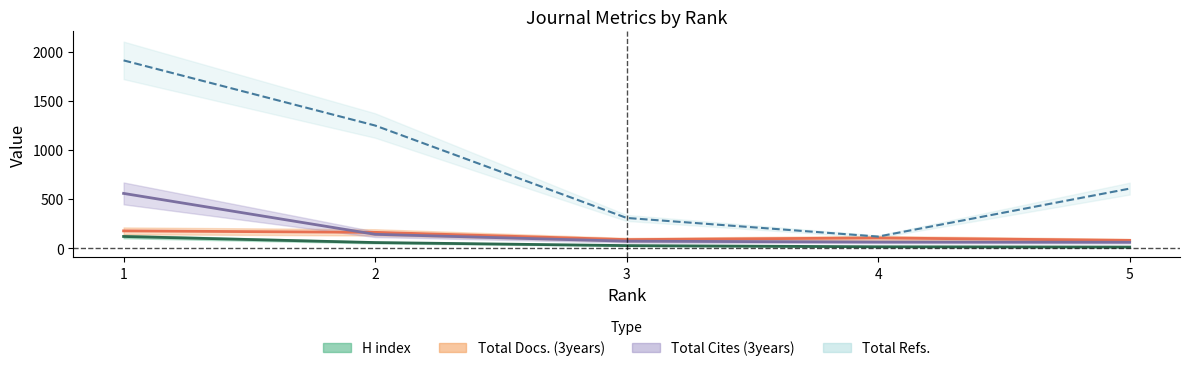

The value of H index at 3 is 25. True or false?

True